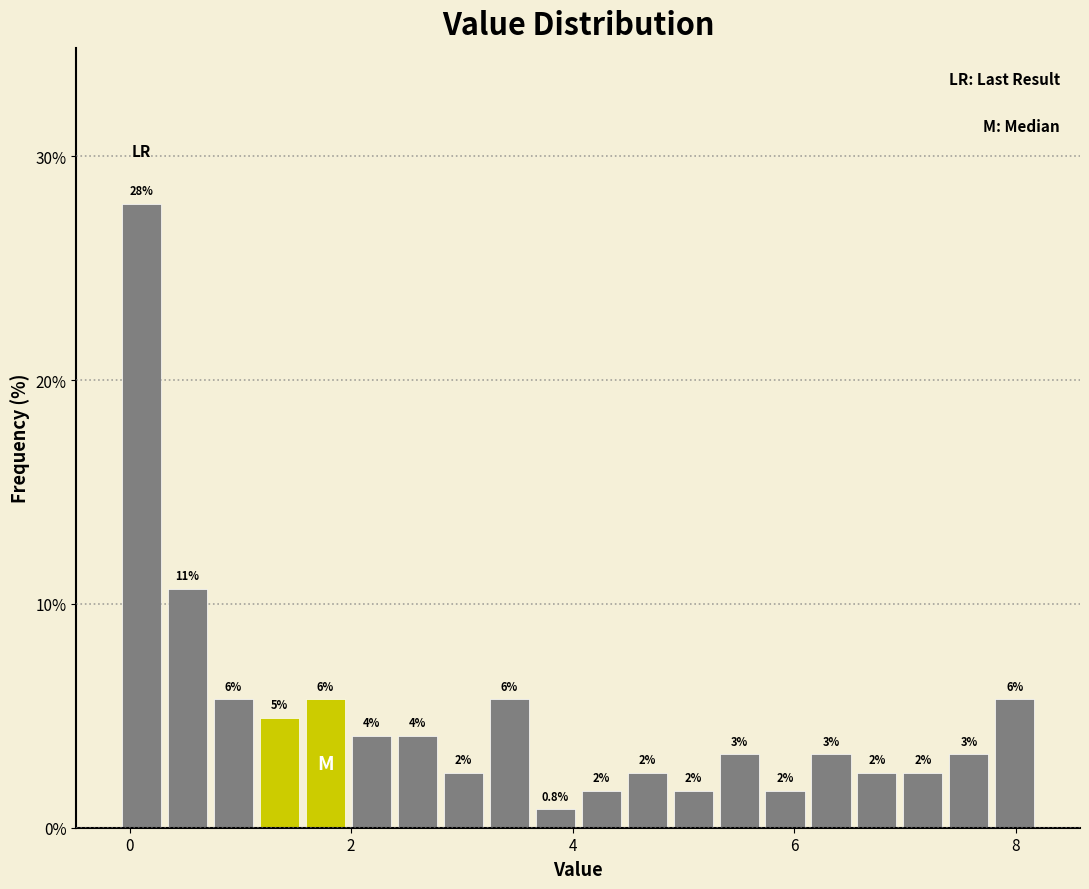

Around what value on the x-axis is the tallest bar? Give the approximate position of its centre, as read against the axis.

0.2